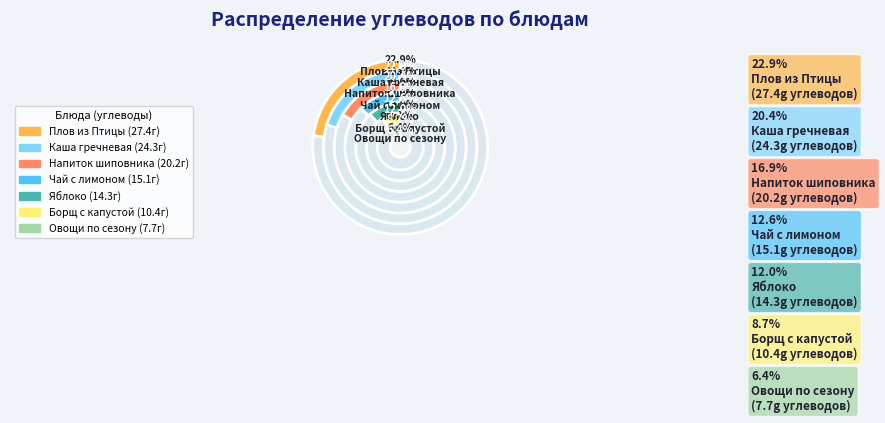

To the nearest percent, what is the difference between the largest and smallest slice percentages?

16%